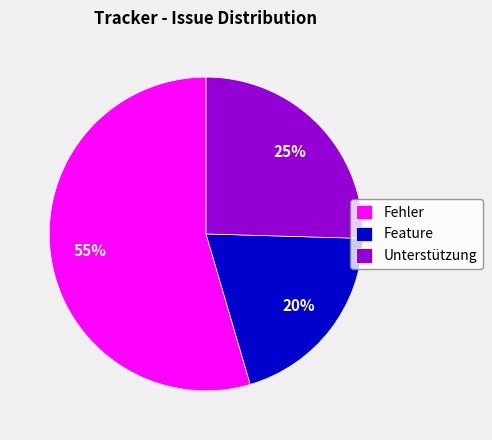

What is the majority slice?

Fehler